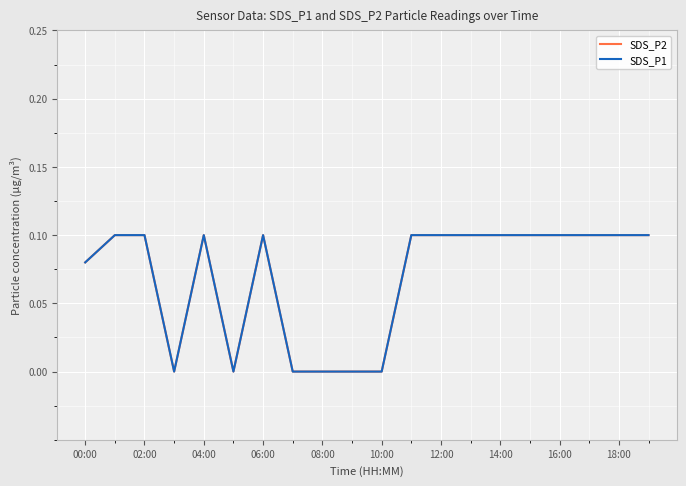

Which series has the largest total across all categories?

SDS_P2